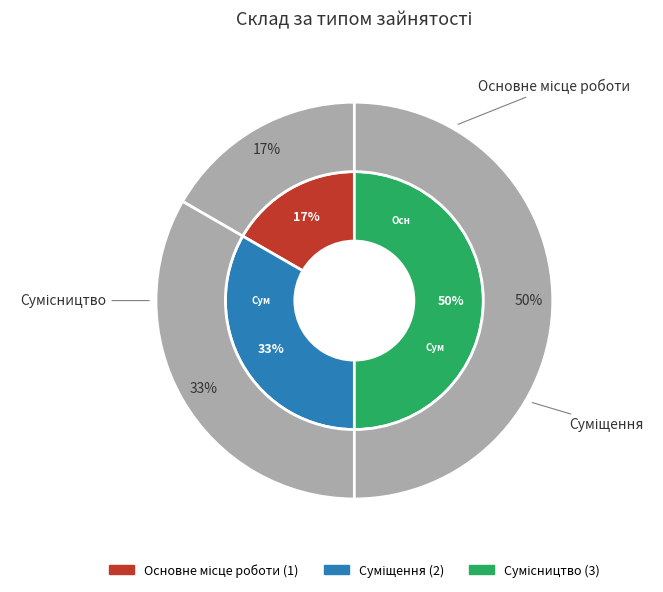

What percentage is the Суміщення slice, to the nearest percent?

33%